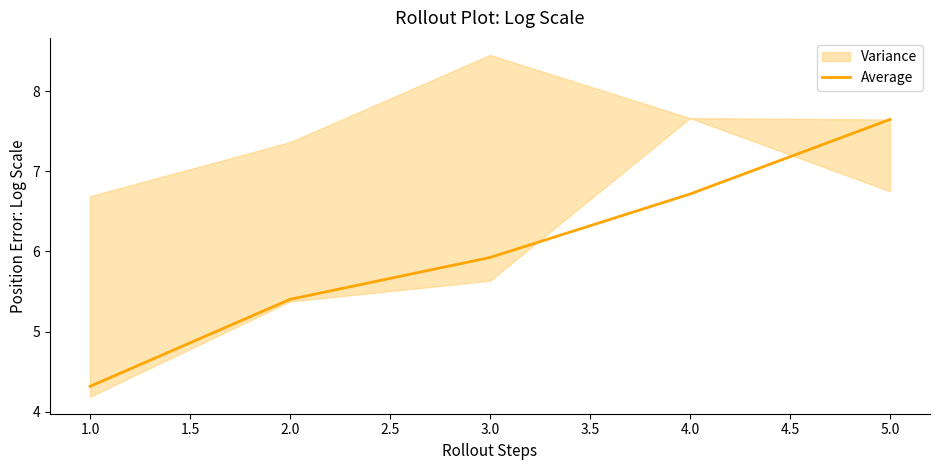

Reading left to right, what are all the values shown in this chart?

4.3	5.4	5.9	6.7	7.6